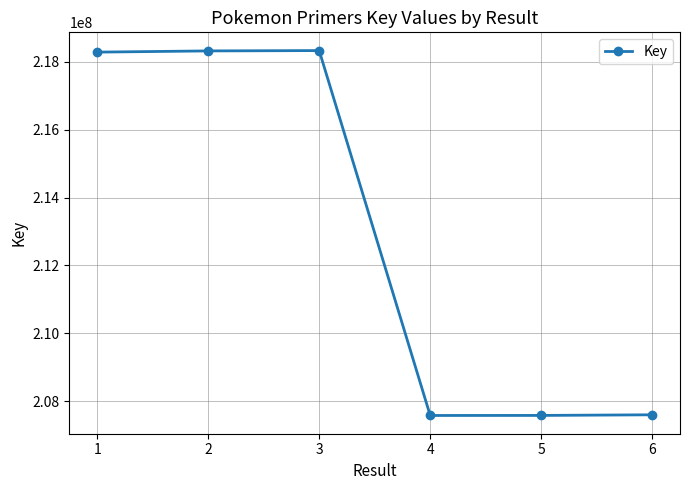

How many data points does each series have?

6